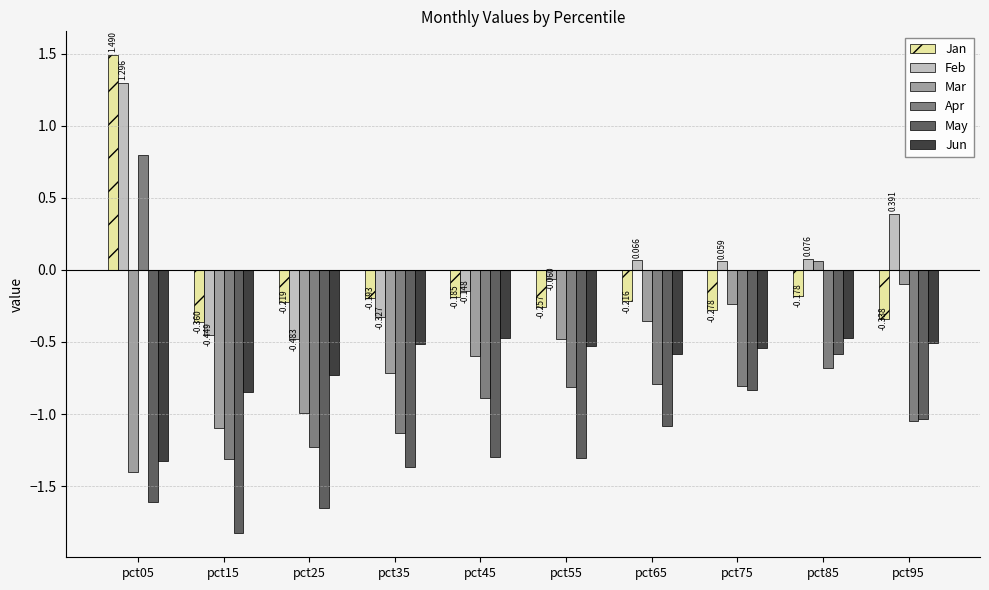

What are all the series names shown in the legend?

Jan, Feb, Mar, Apr, May, Jun